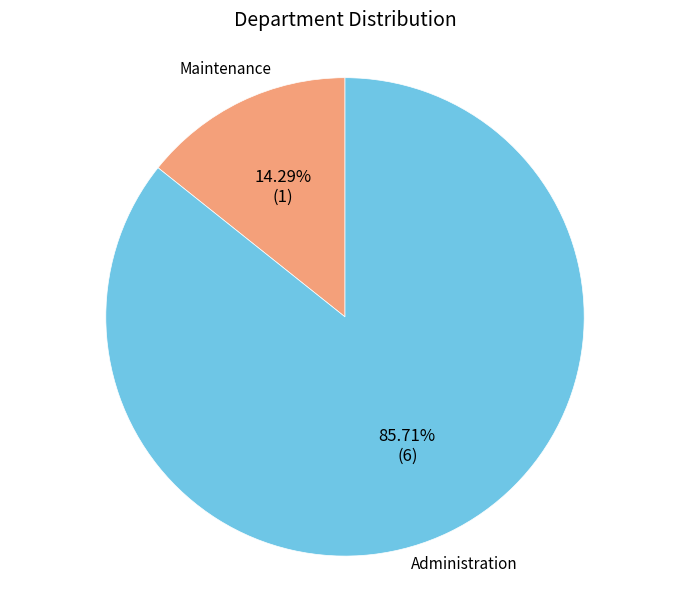

Combined, what portion of the pie is Maintenance and Administration?

100.0%